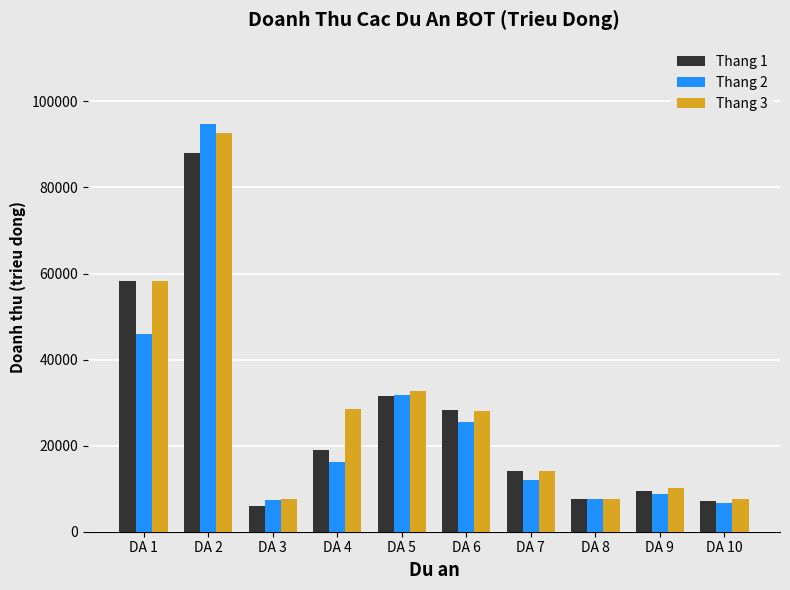

What is the lowest value of the Thang 2 series?

6566.6